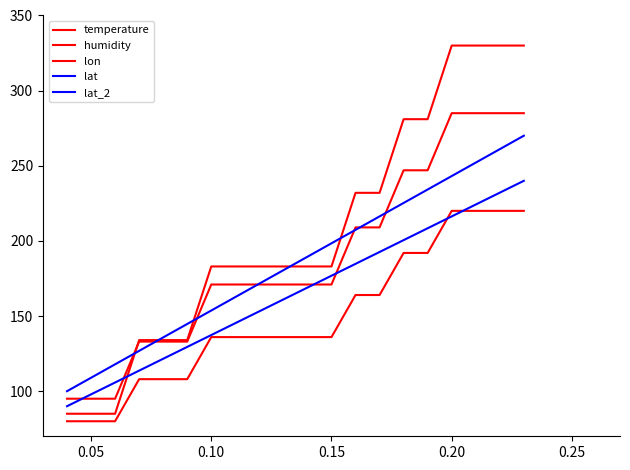

Does the chart display data point markers on the line(s)?

No